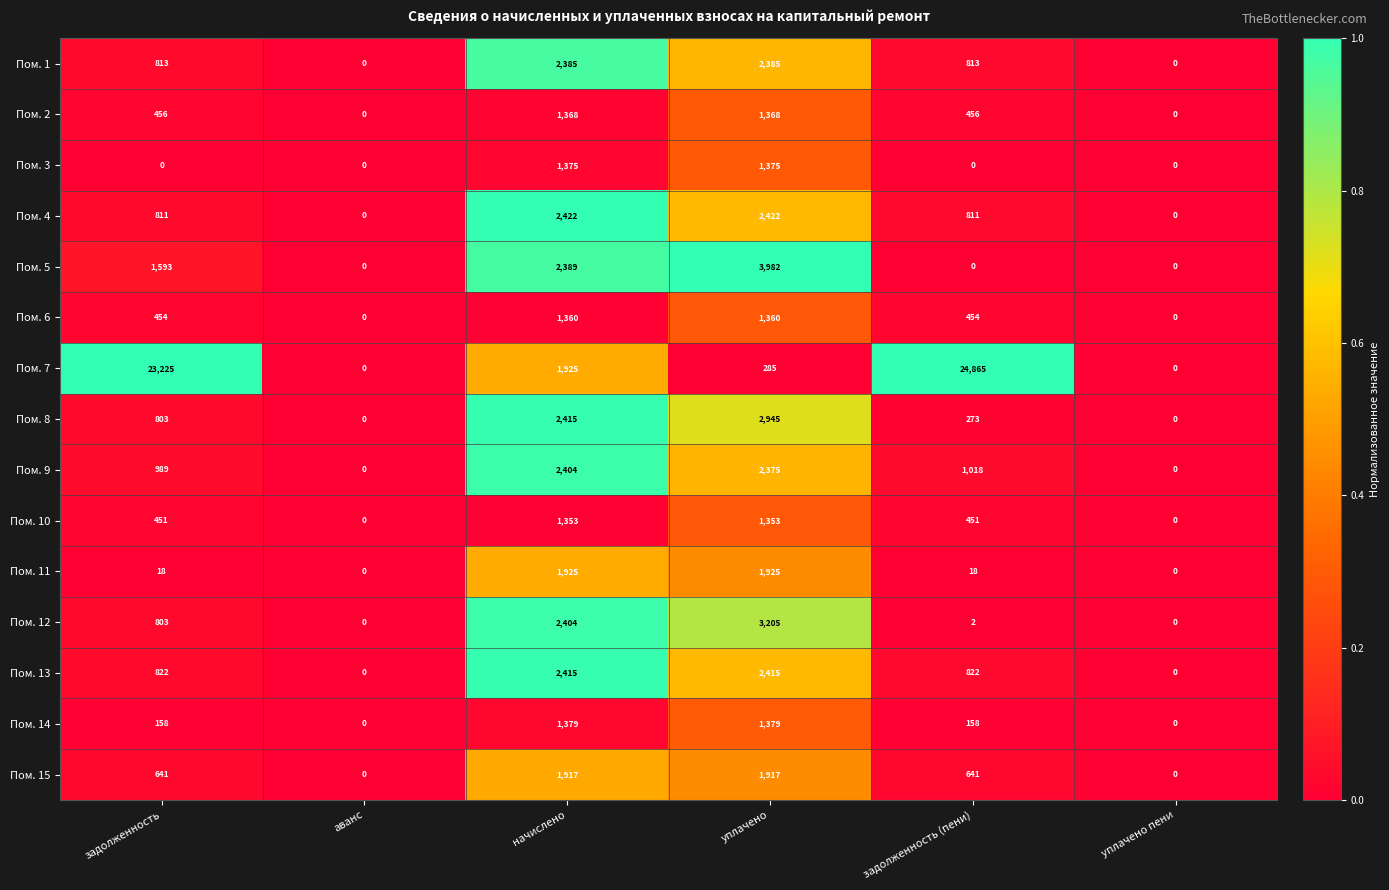

The value of Пом. 12 at аванс is -1606. True or false?

False